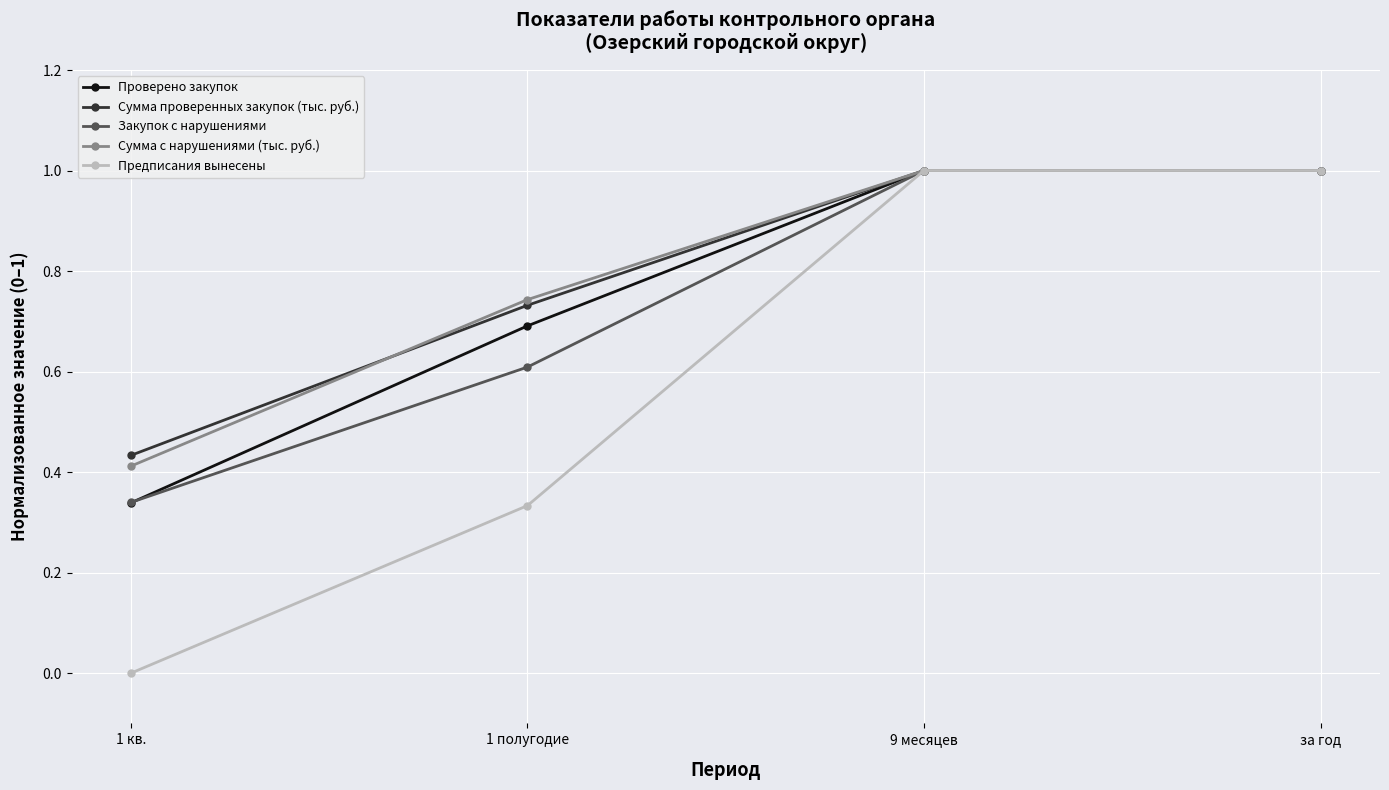

Which label corresponds to the smallest value in the chart?

1 кв.